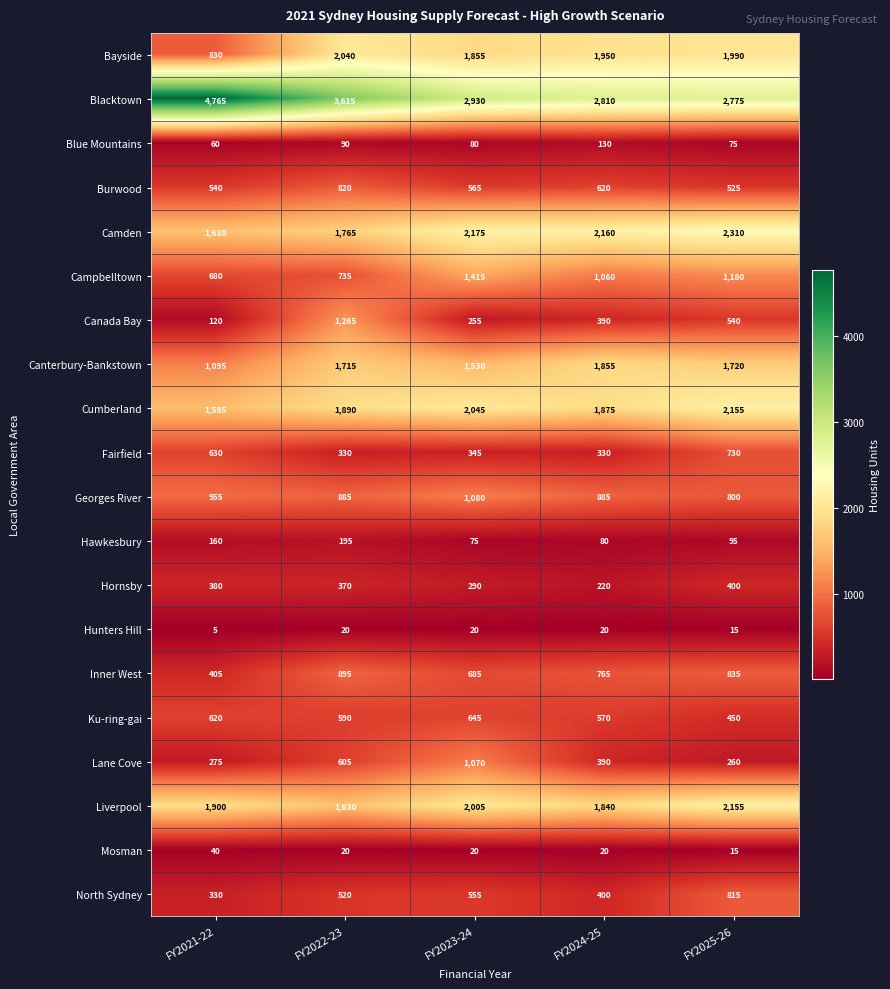

What is the difference between the highest and lowest values at FY2023-24?

2910